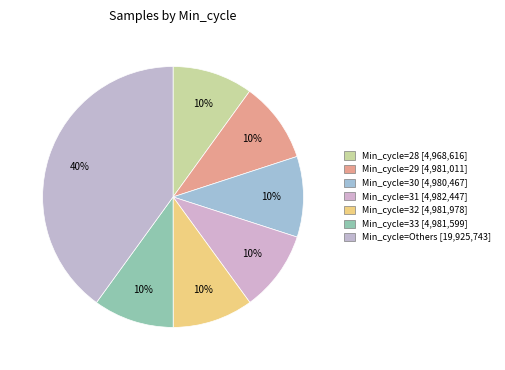

How many slices are in this pie chart?

7